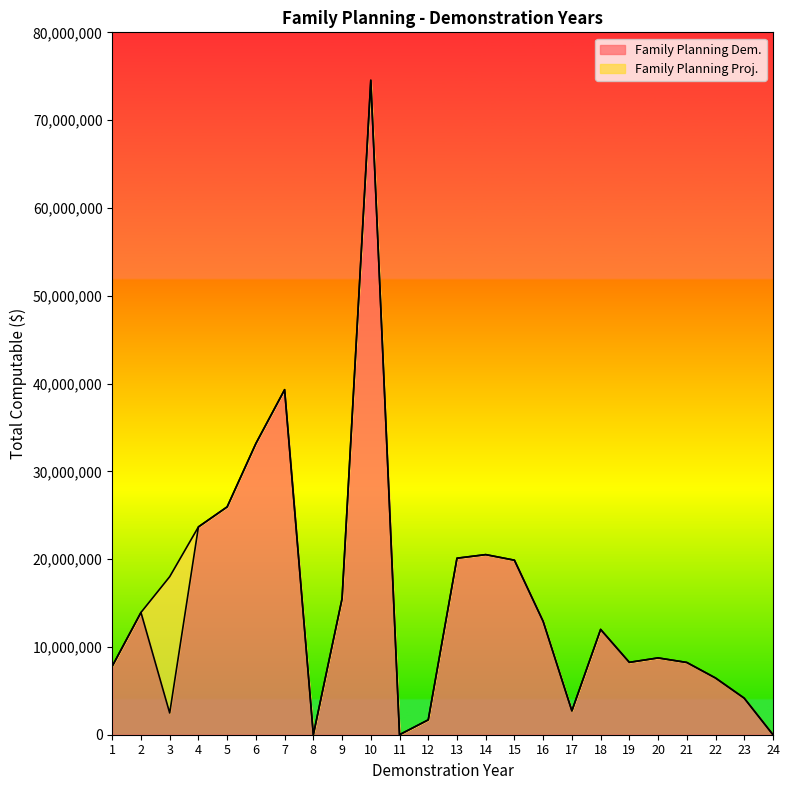

How many lines are shown in the chart?

2